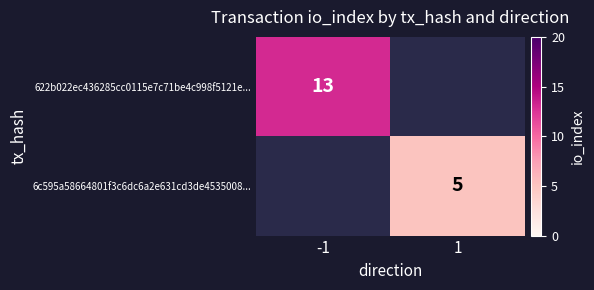

Is it true that 622b022ec436285cc0115e7c71be4c998f5121e... equals 13 at -1?

True